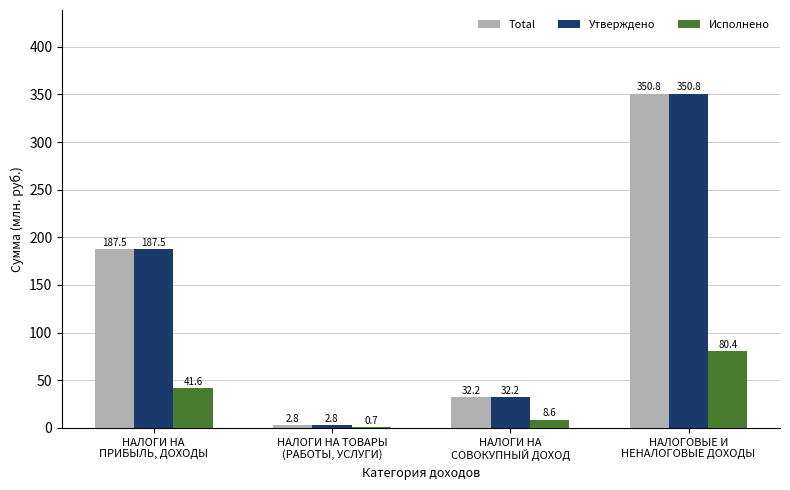

What is the maximum value shown in the chart?

350.8